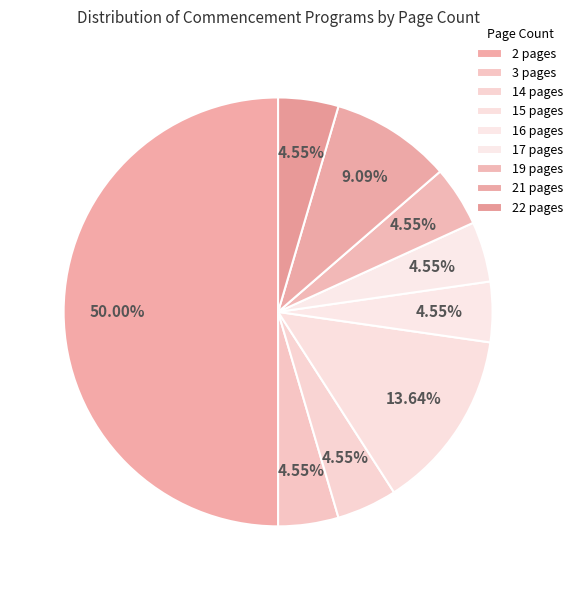

Count the number of slices in the pie.

9